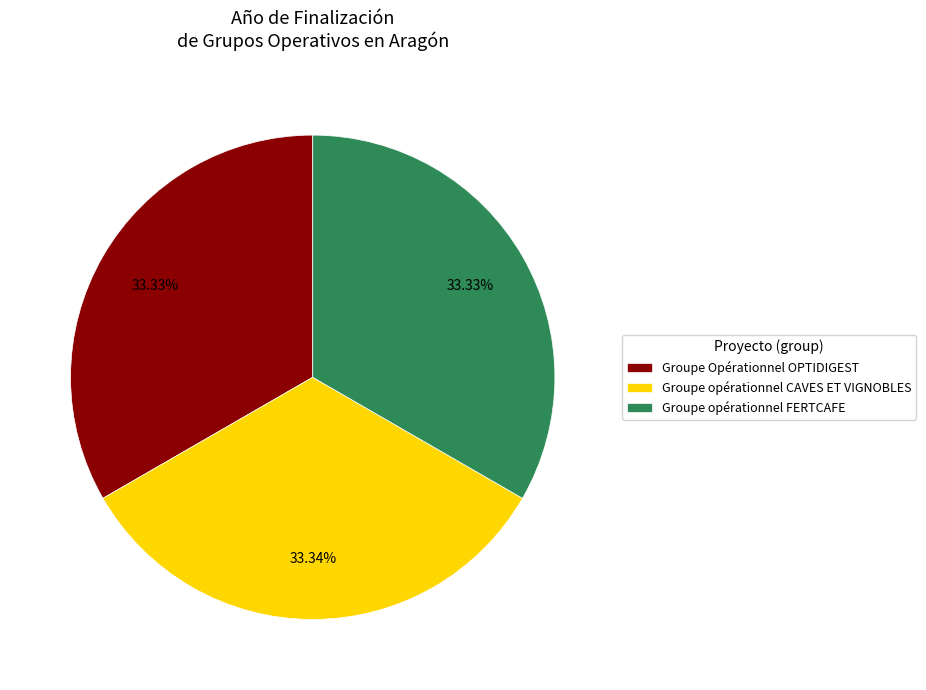

Combined, what portion of the pie is Groupe opérationnel FERTCAFE and Groupe opérationnel CAVES ET VIGNOBLES?

66.7%